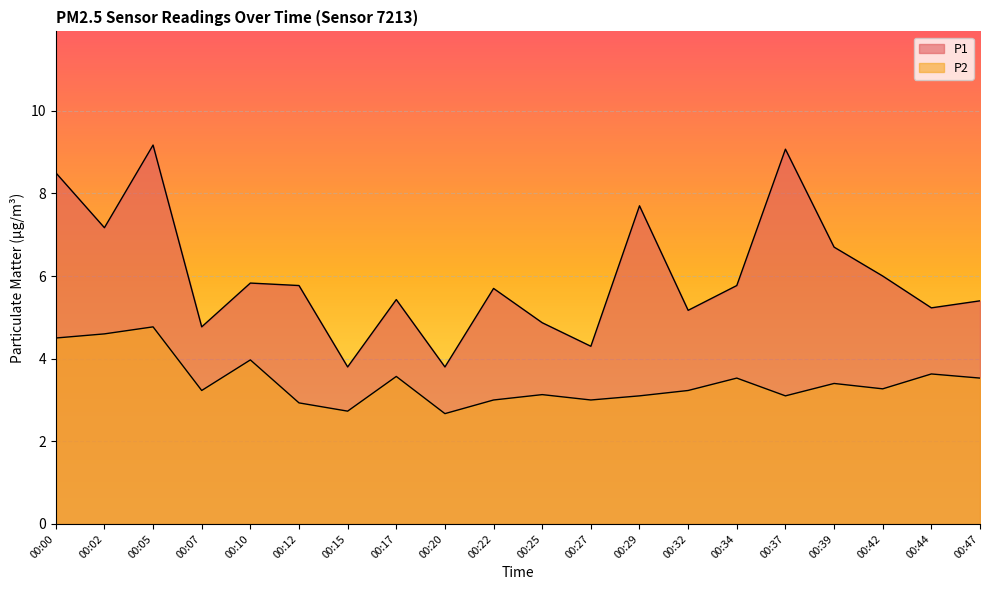

List the series in order of their overall mean, highest first.

P1, P2